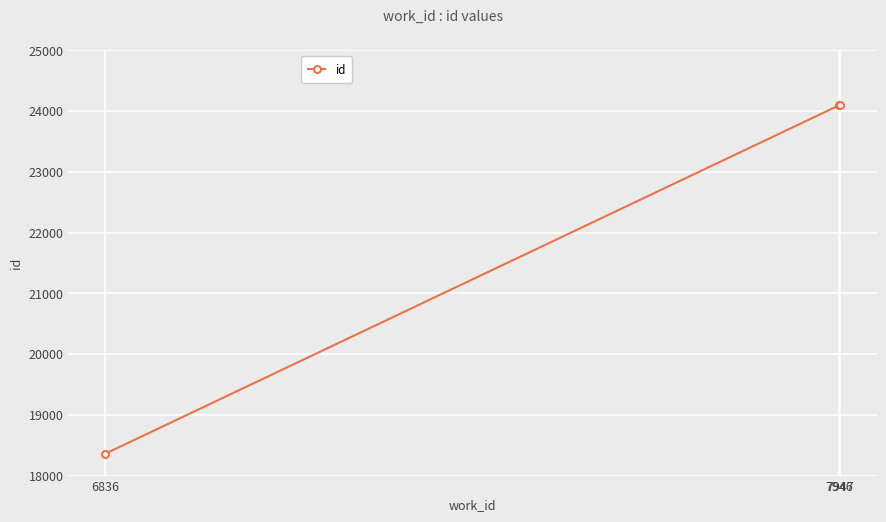

What is the average value?

22184